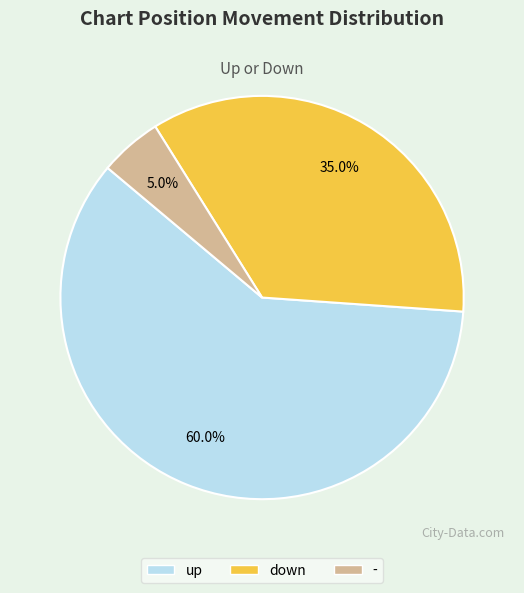

Which slice represents more than half of the pie?

up